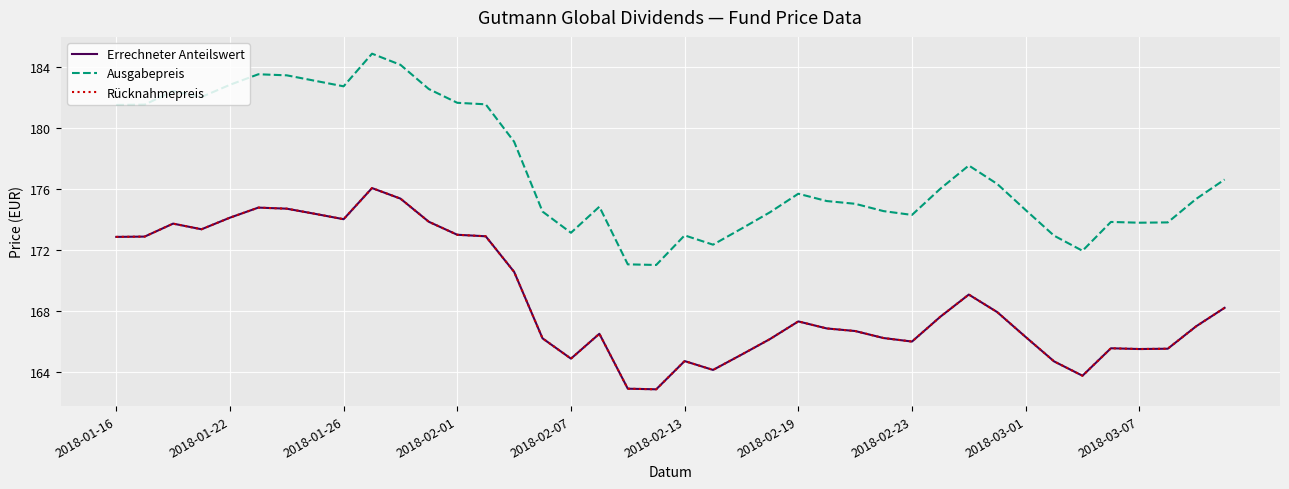

Is this an area chart (filled region under the line)?

No